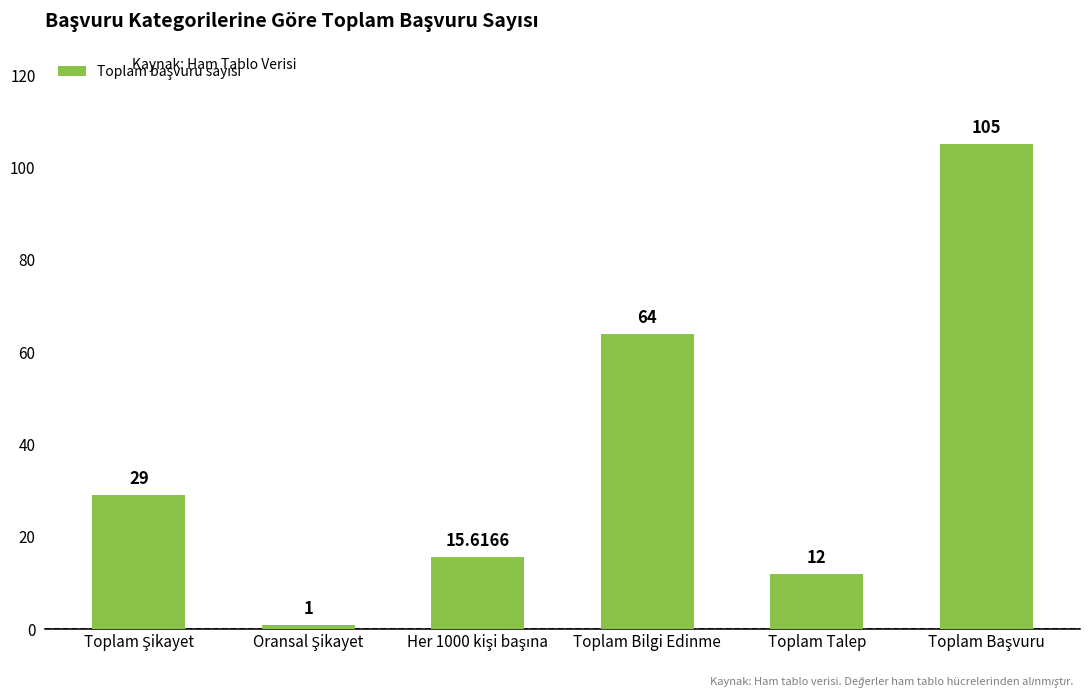

How many data points are less than 29?

3